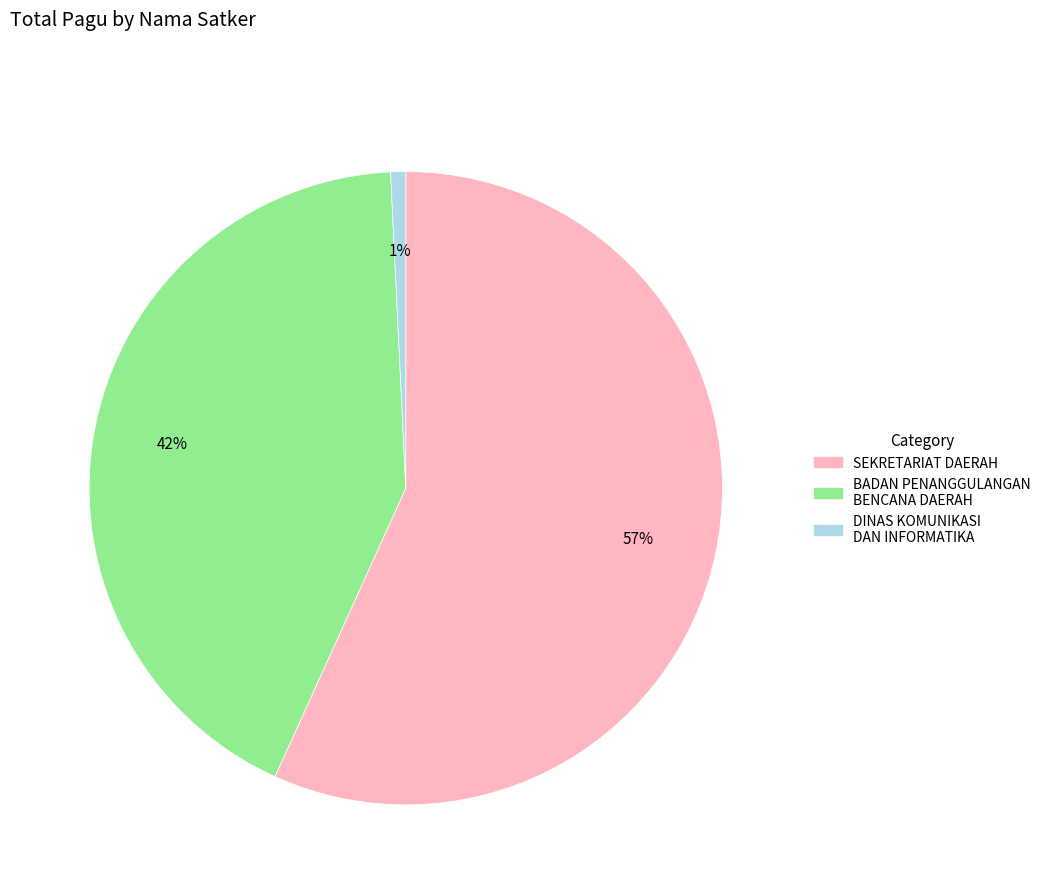

To the nearest percent, what is the average slice percentage?

33%